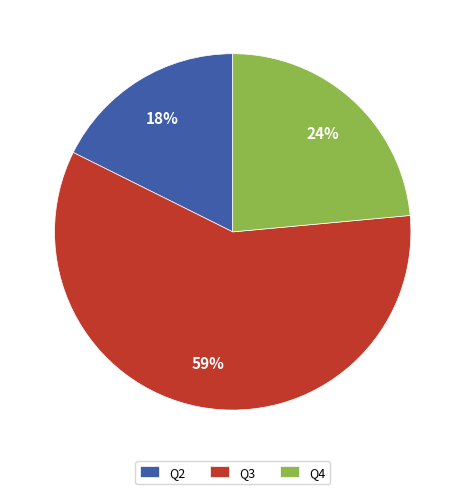

Count the number of slices in the pie.

3